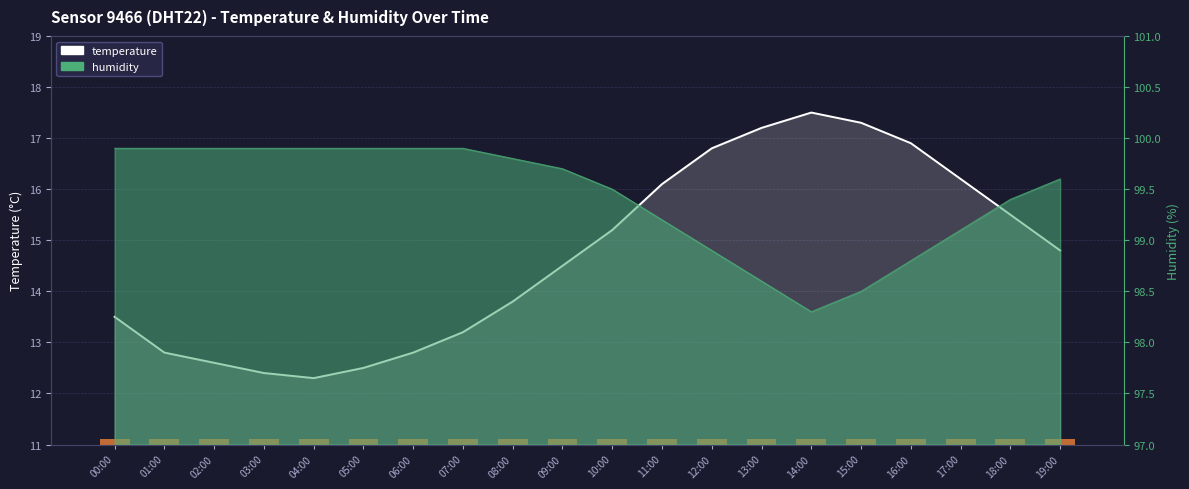

What is the difference between the values at 15:00 and 01:00?

4.5